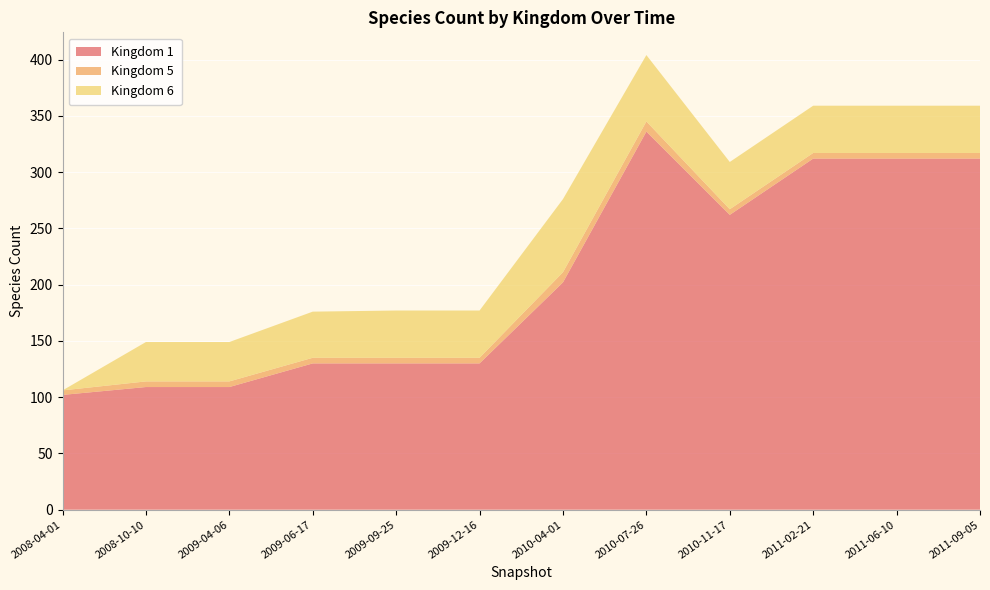

Reading right to left, extract all data points from this chart.

Kingdom 1: 11=312	10=312	9=312	8=262	7=336	6=202	5=130	4=130	3=130	2=109	1=109	0=102
Kingdom 5: 11=5	10=5	9=5	8=5	7=9	6=9	5=5	4=5	3=5	2=5	1=5	0=4
Kingdom 6: 11=42	10=42	9=42	8=42	7=59	6=65	5=42	4=42	3=41	2=35	1=35	0=0